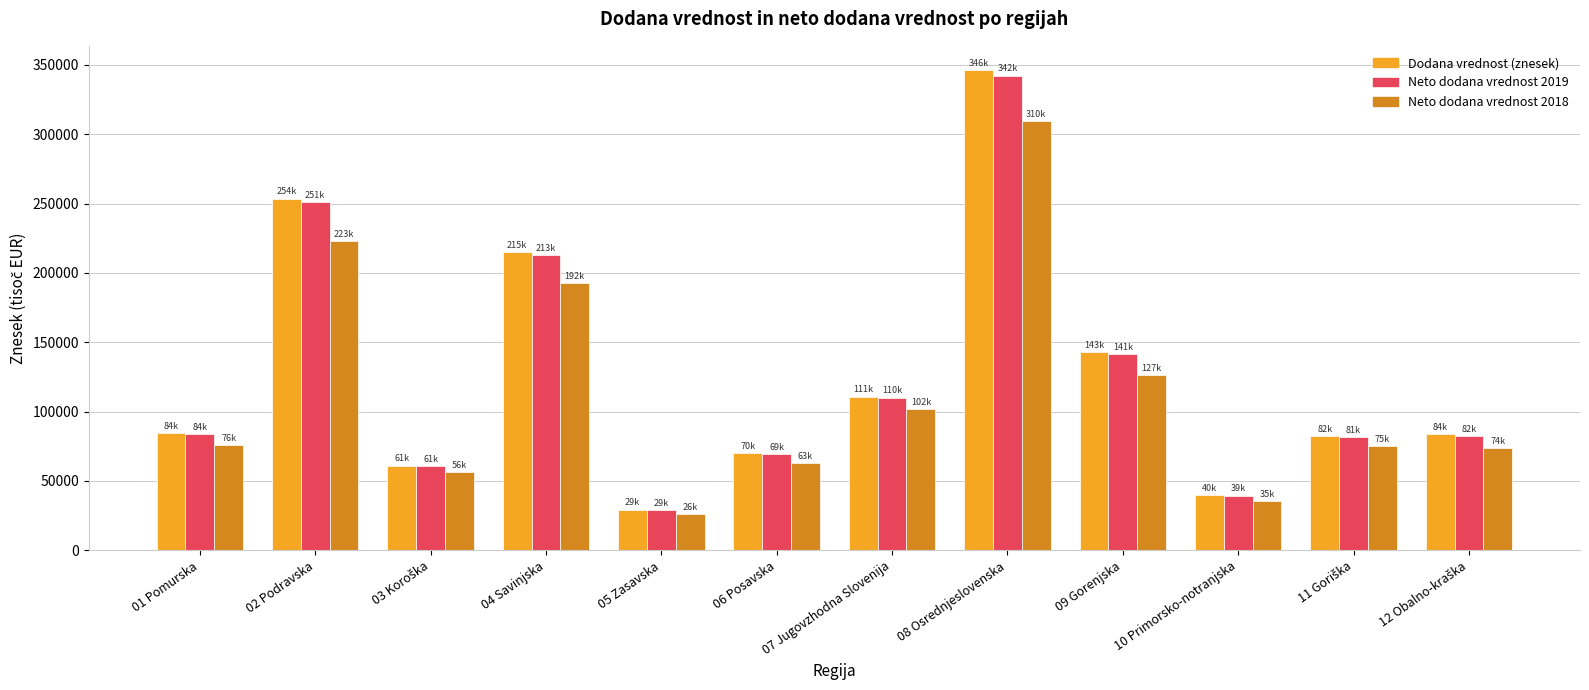

What is the average value of the Neto dodana vrednost 2019 series?

125294.5